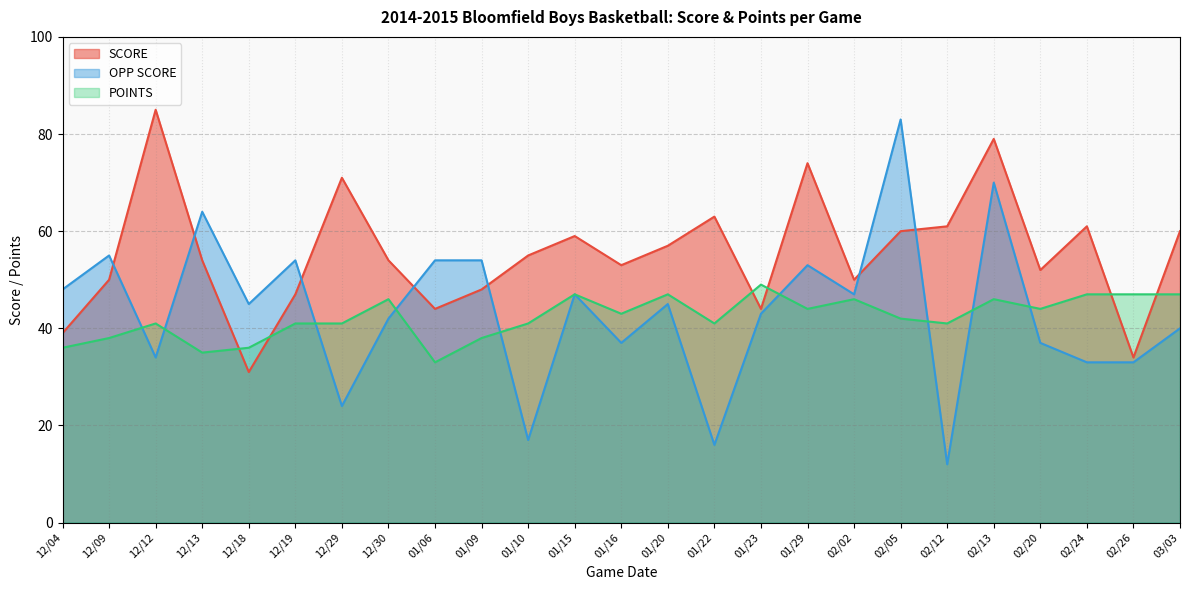

What is the difference between the second highest and second lowest values in the SCORE series?

45